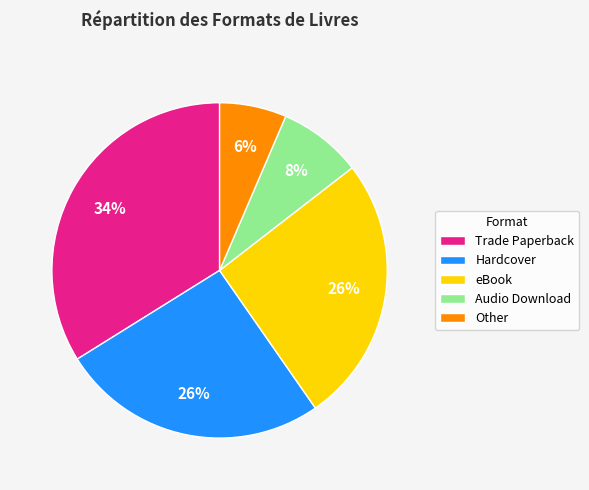

Is there a majority slice in this chart?

No